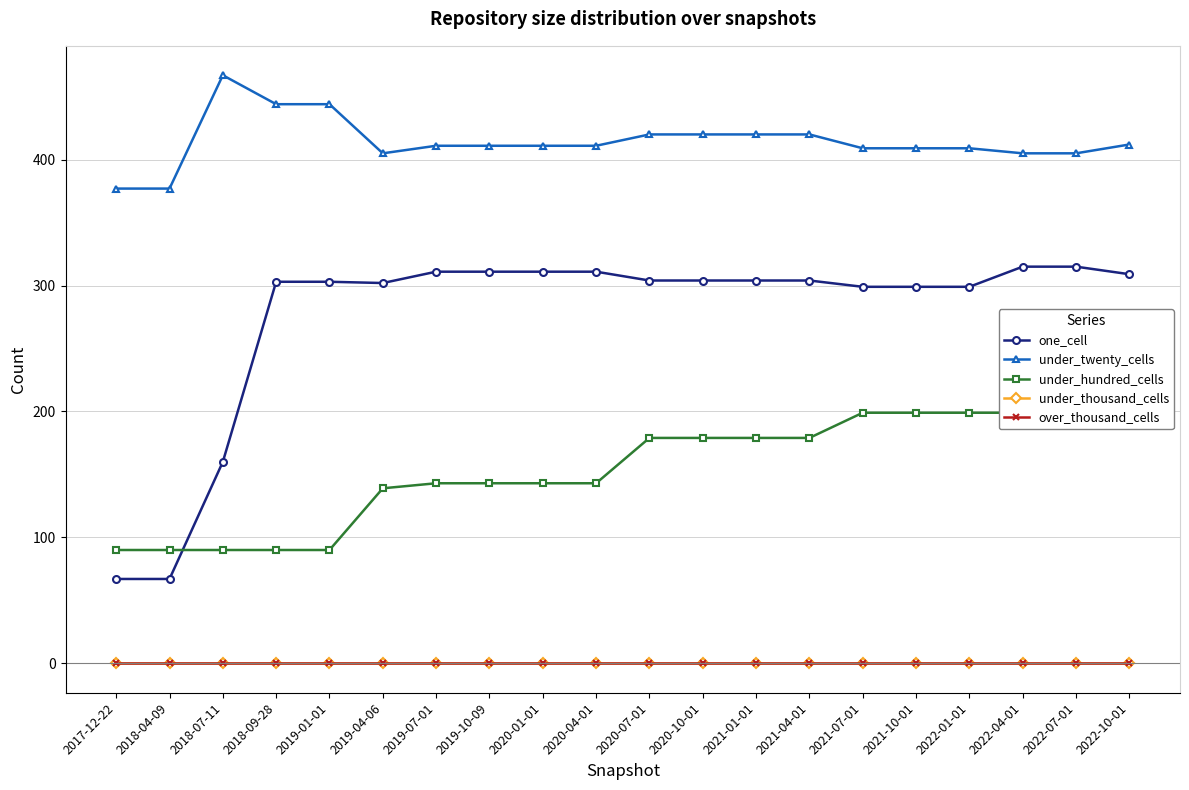

What is the total value across all series at 2020-01-01?

865